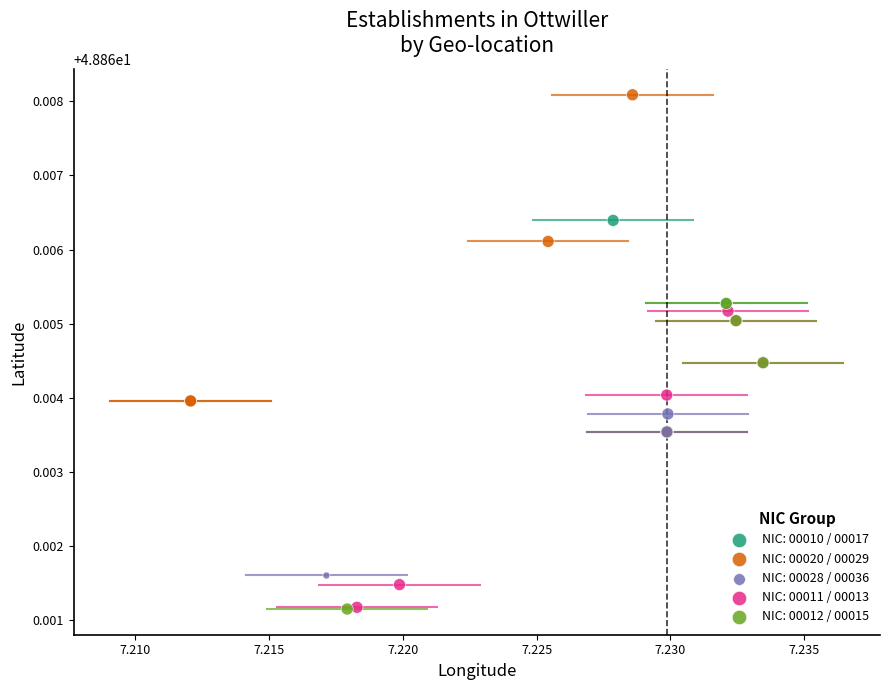

Which series has the widest spread of Y values?

NIC: 00020 / 00029